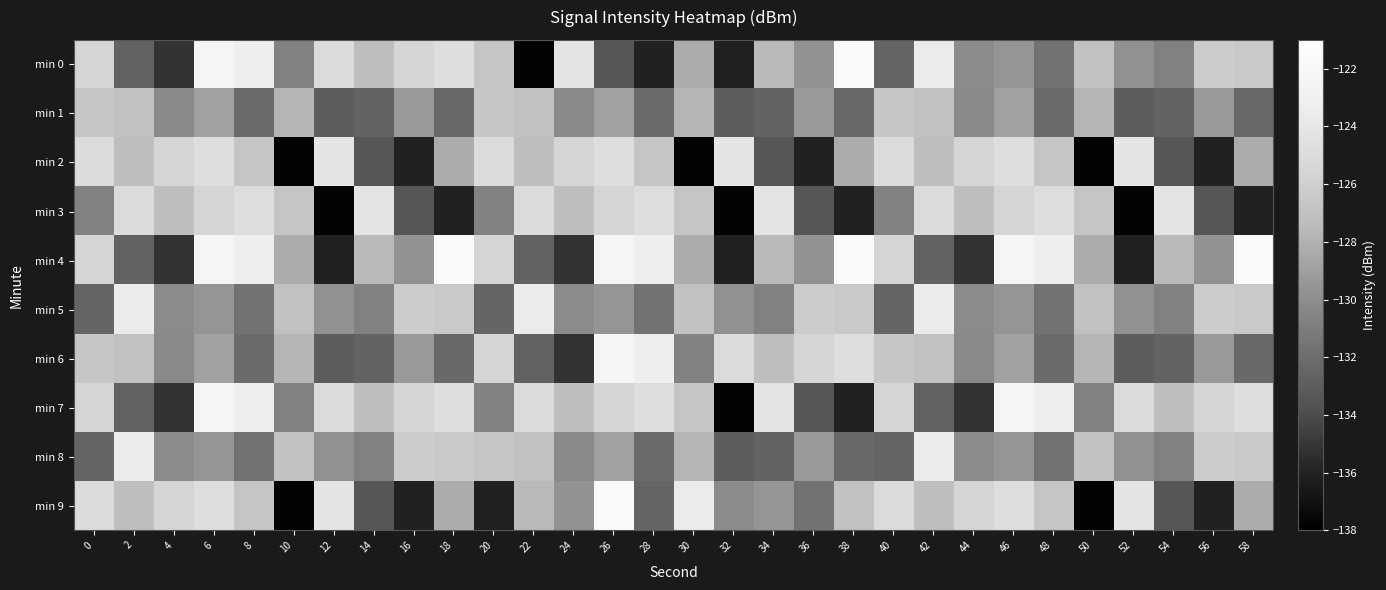

List the series in order of their peak value, highest first.

min 0, min 4, min 9, min 6, min 7, min 5, min 8, min 2, min 3, min 1